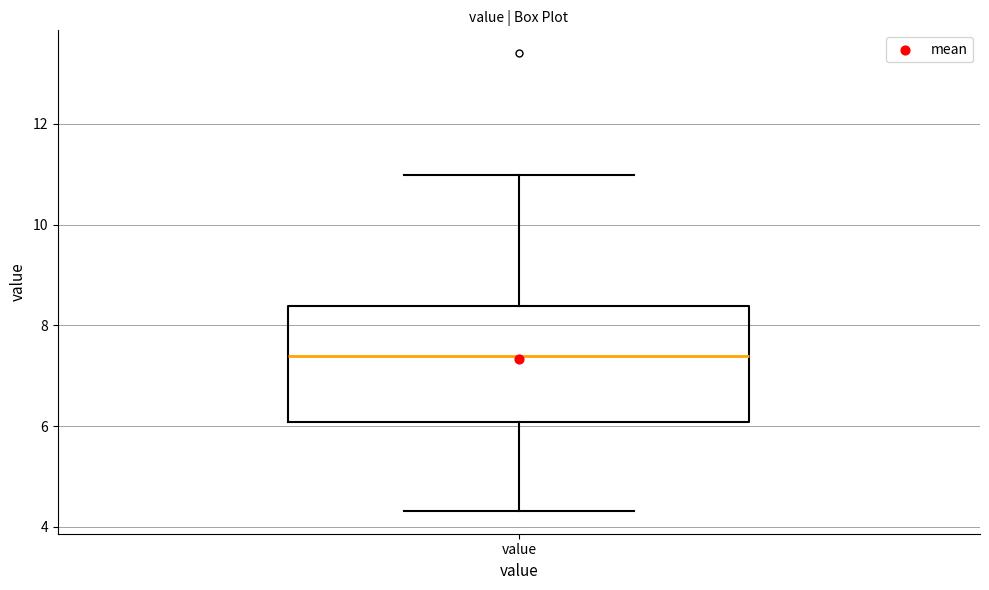

Where is the lower edge of the box for value on the y-axis? The values are not printed on the chart, so give them approximately, as read against the axis.

6.0